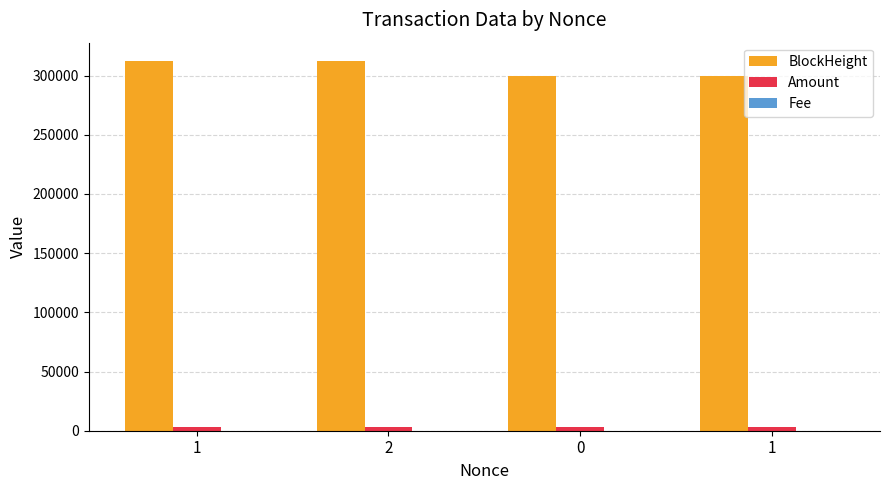

Between 0 and 2, which is larger?

2